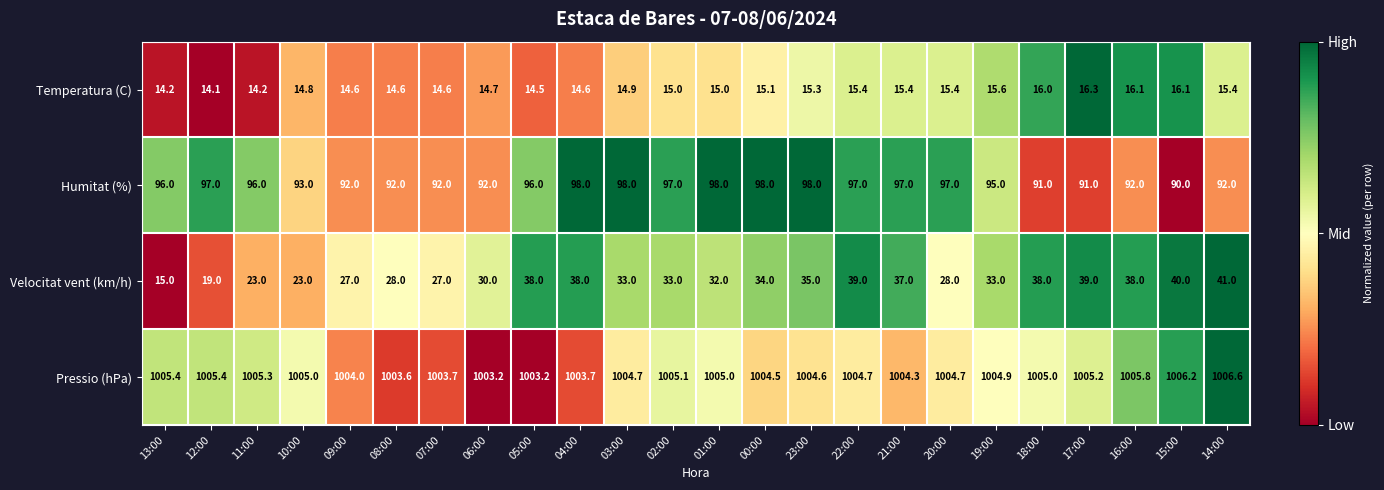

At which label is Humitat (%) closest to 94?

10:00